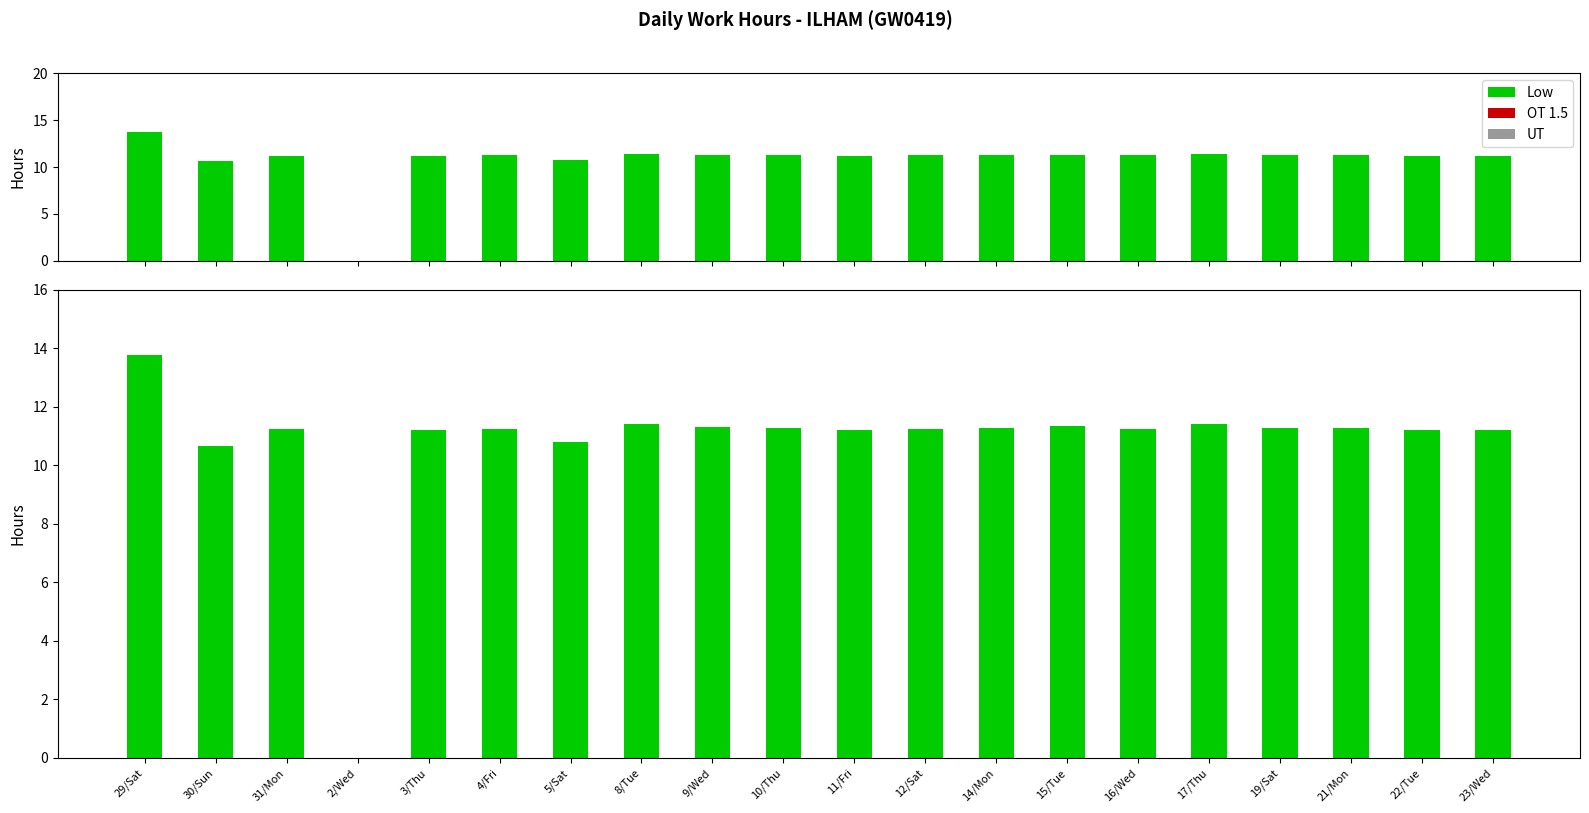

Which series changed the most between 5/Sat and 23/Wed?

Low